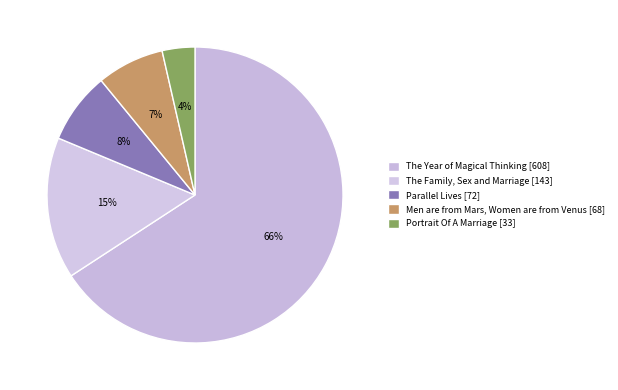

What is the smallest slice in the pie chart?

Portrait Of A Marriage